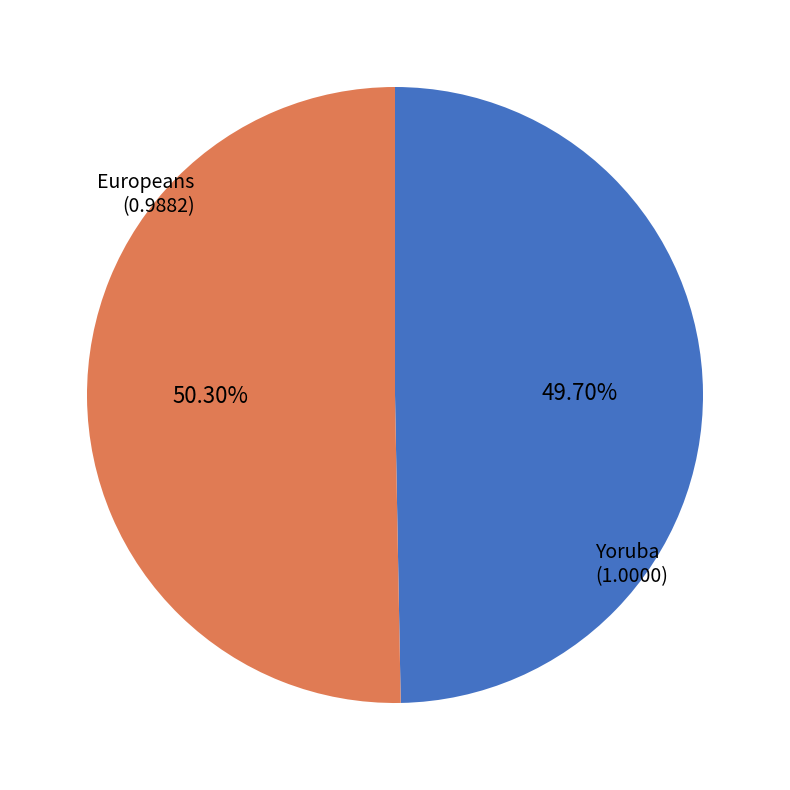

Is there a majority slice in this chart?

Yes